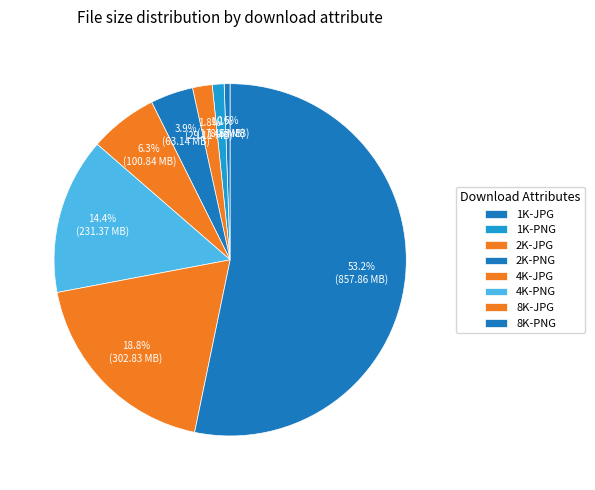

To the nearest percent, what is the combined percentage of 4K-PNG and 2K-JPG?

16%